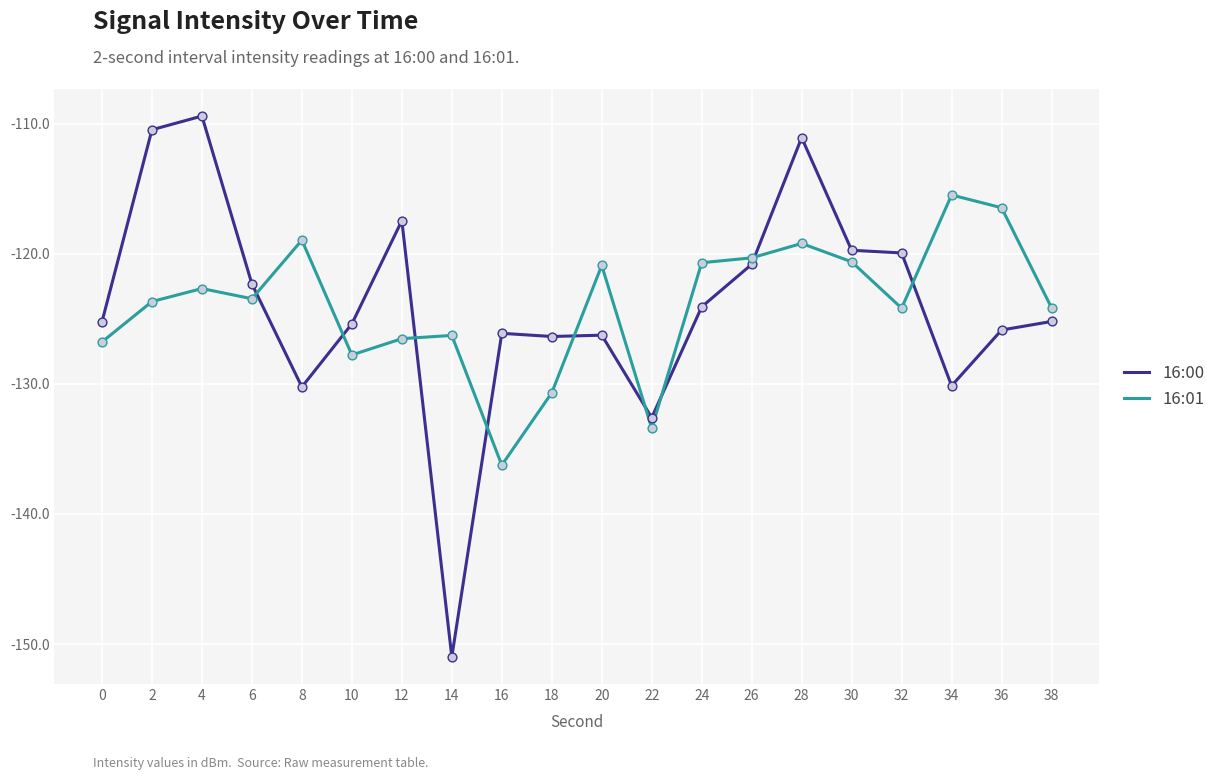

What is the spread (max minus min) of values at 14?

24.7